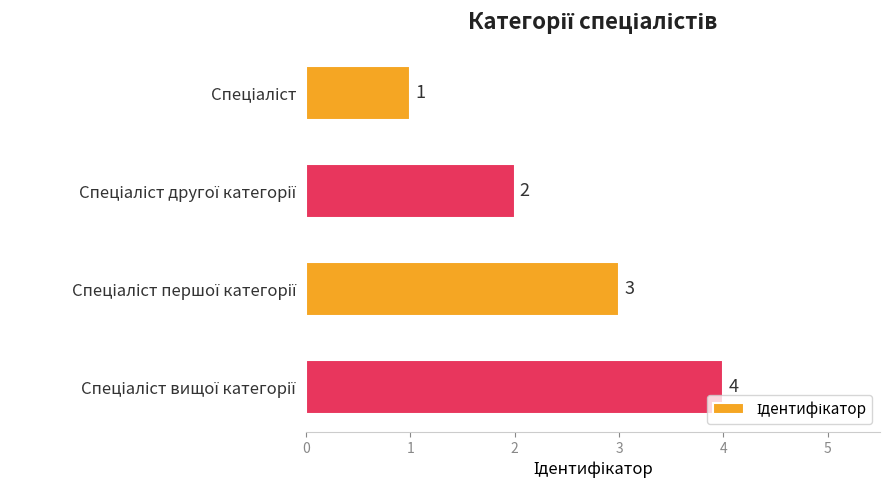

What is the difference between the maximum and minimum values?

3